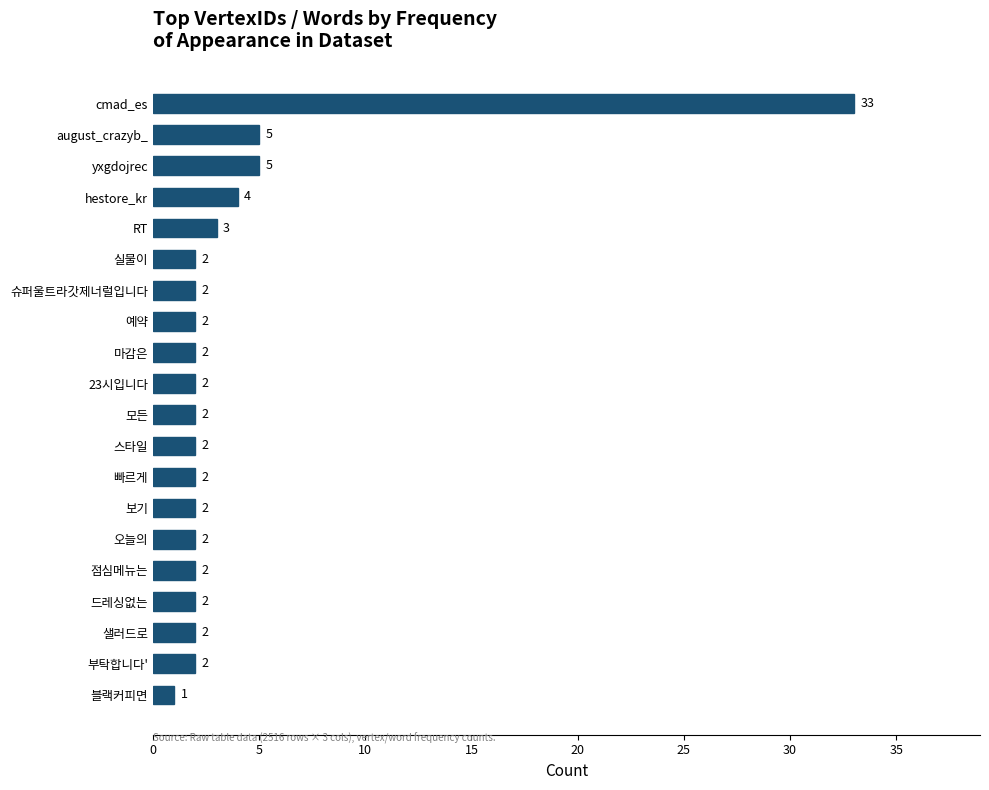

Is it true that the value at yxgdojrec is 3?

False